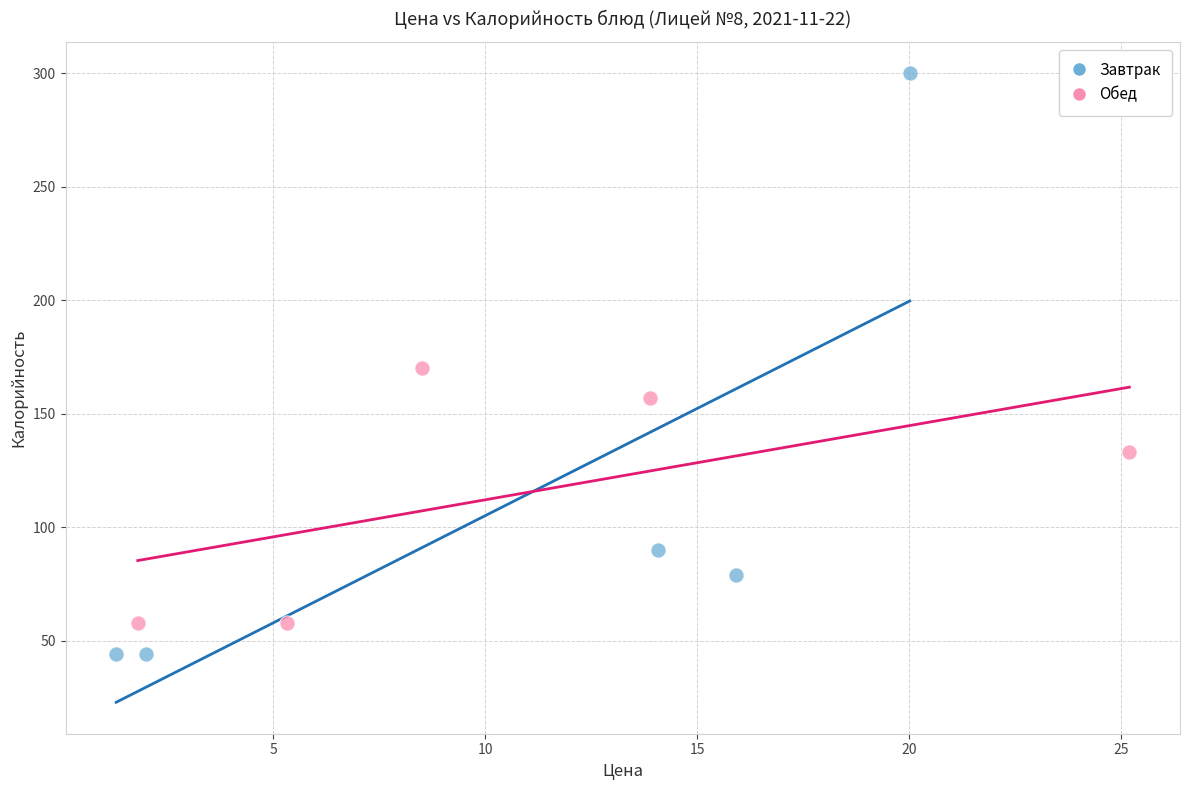

Which series has the widest spread of Y values?

Завтрак